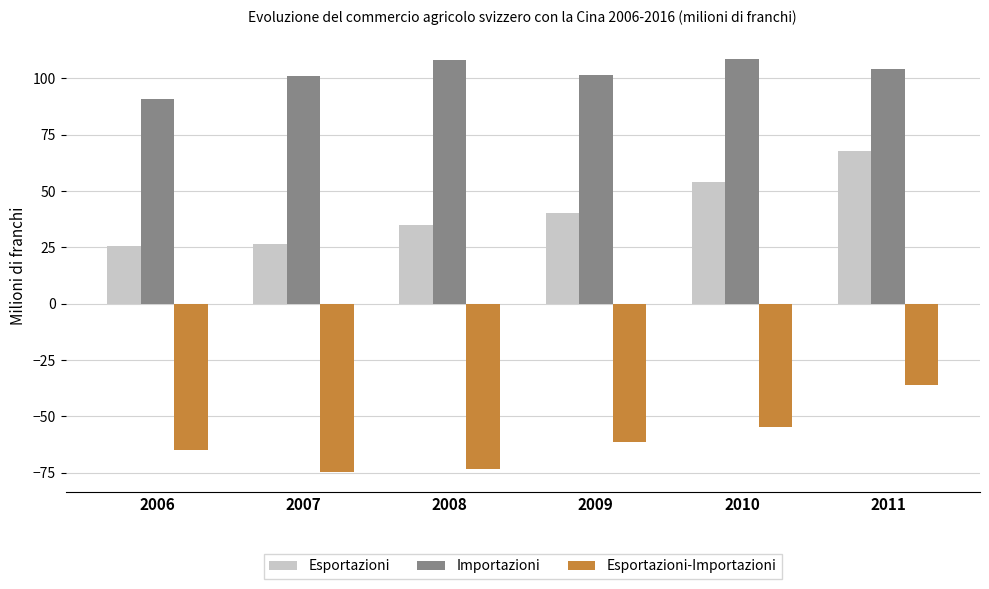

What is the sum of all Importazioni values?

614.3